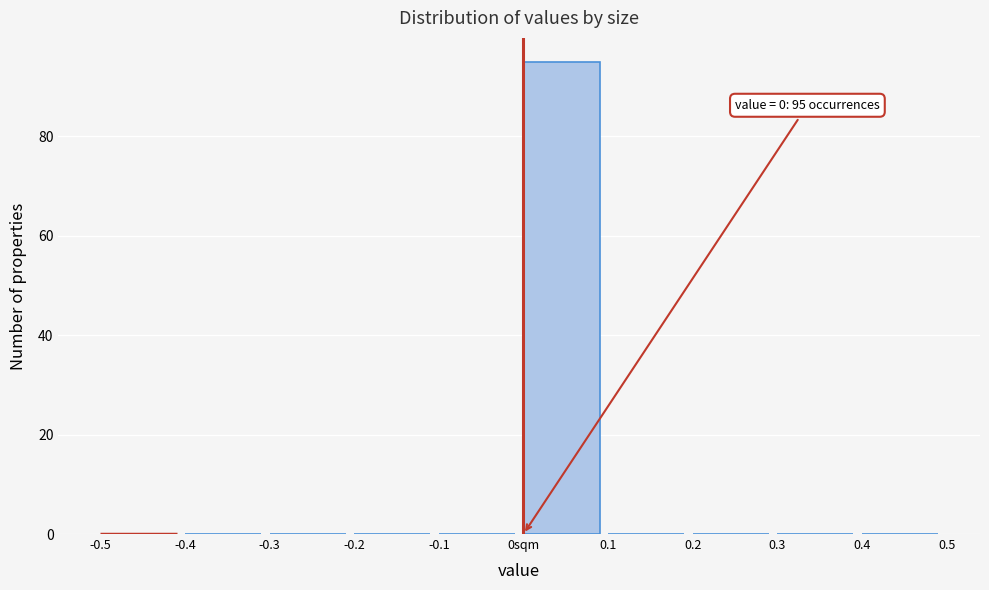

Reading right to left, what are all the values shown in this chart?

0.4=0	0.3=0	0.2=0	0.1=0	0sqm=95	-0.1=0	-0.2=0	-0.3=0	-0.4=0	-0.5=0